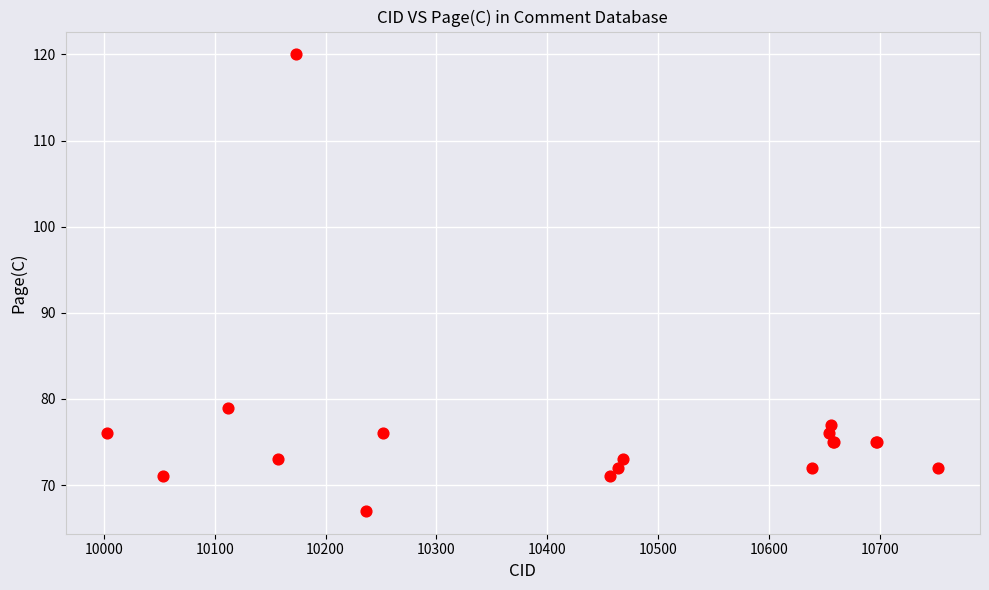

What Y value in the scatter plot is closest to 93?

79